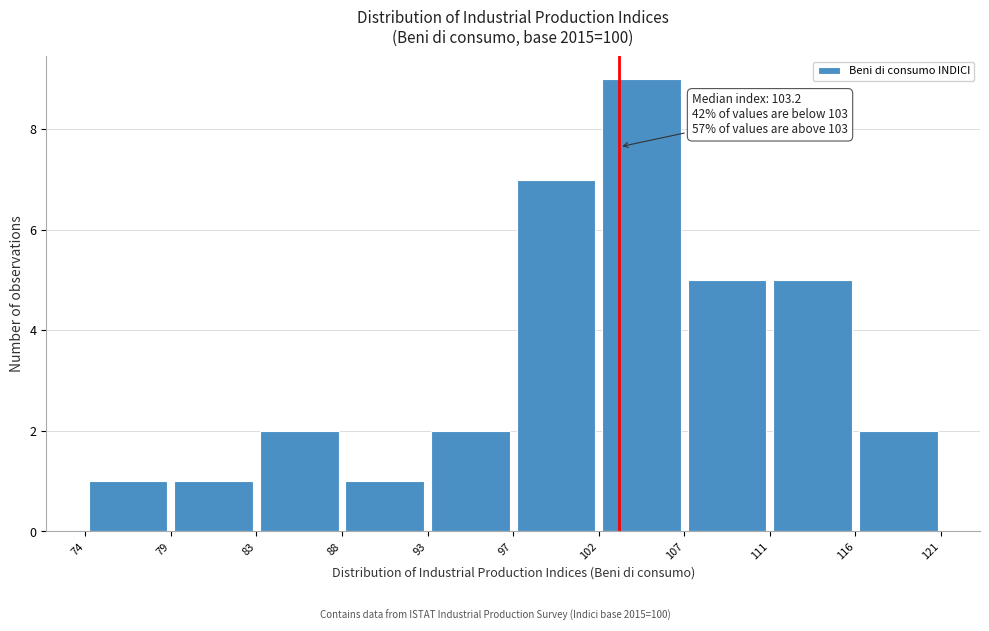

Which range on the x-axis has the tallest bar?

102 to 107